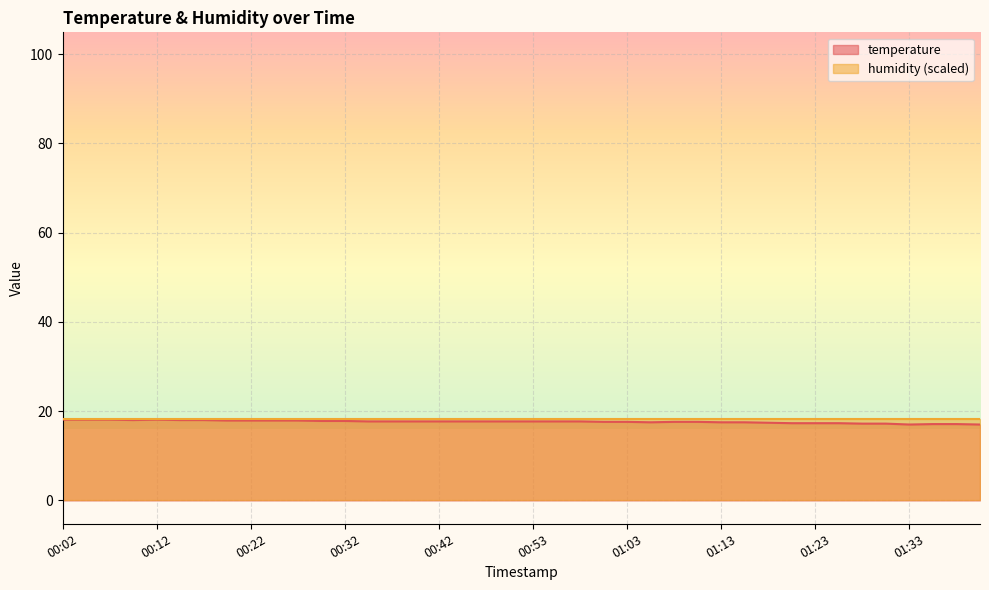

True or false: the data has more than 1 interior local peaks.

False